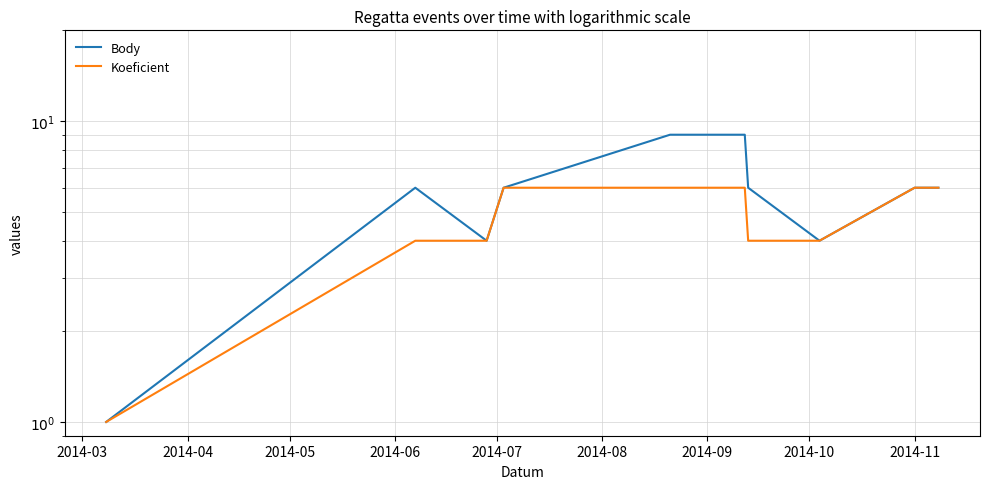

Which series has the largest range (max minus min)?

Body